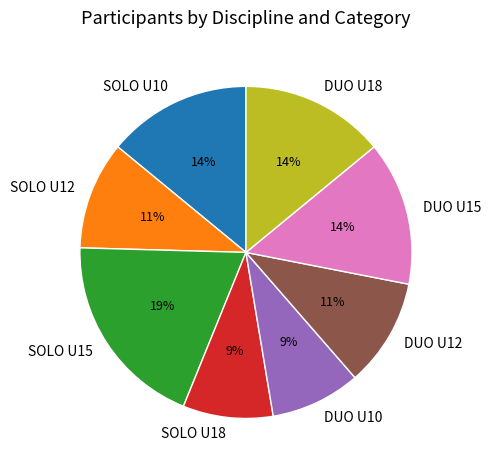

To the nearest percent, what is the combined percentage of DUO U10 and SOLO U15?

28%